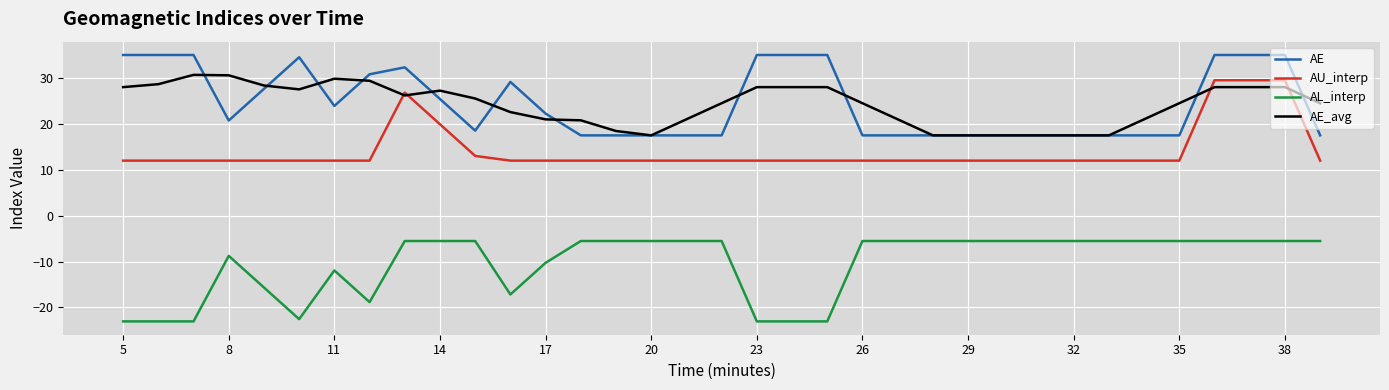

True or false: AE_avg and AL_interp cross at least once.

False